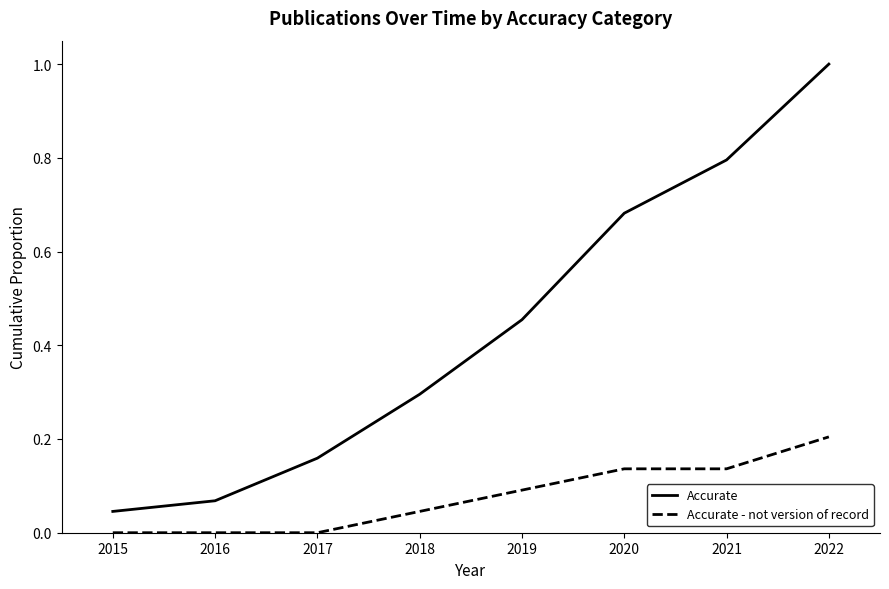

Is it true that Accurate - not version of record equals 0.1 at 2021?

True